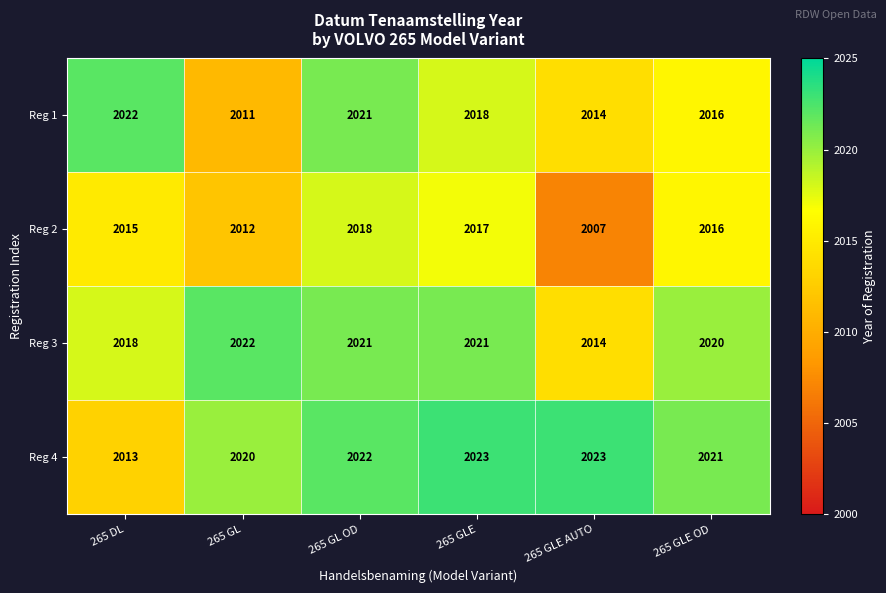

Is it true that Reg 2 equals 552 at 265 GLE AUTO?

False